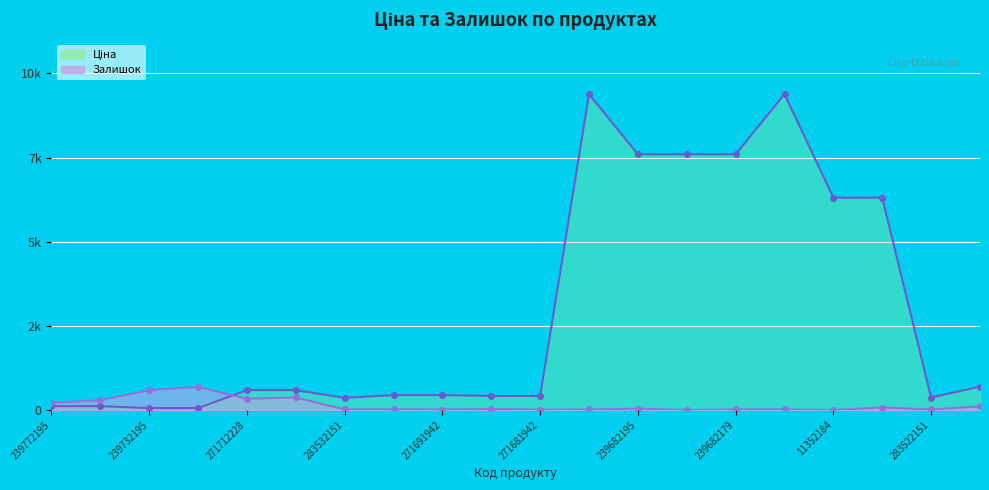

True or false: Ціна has a value of 9384.0 at 273702194.

True